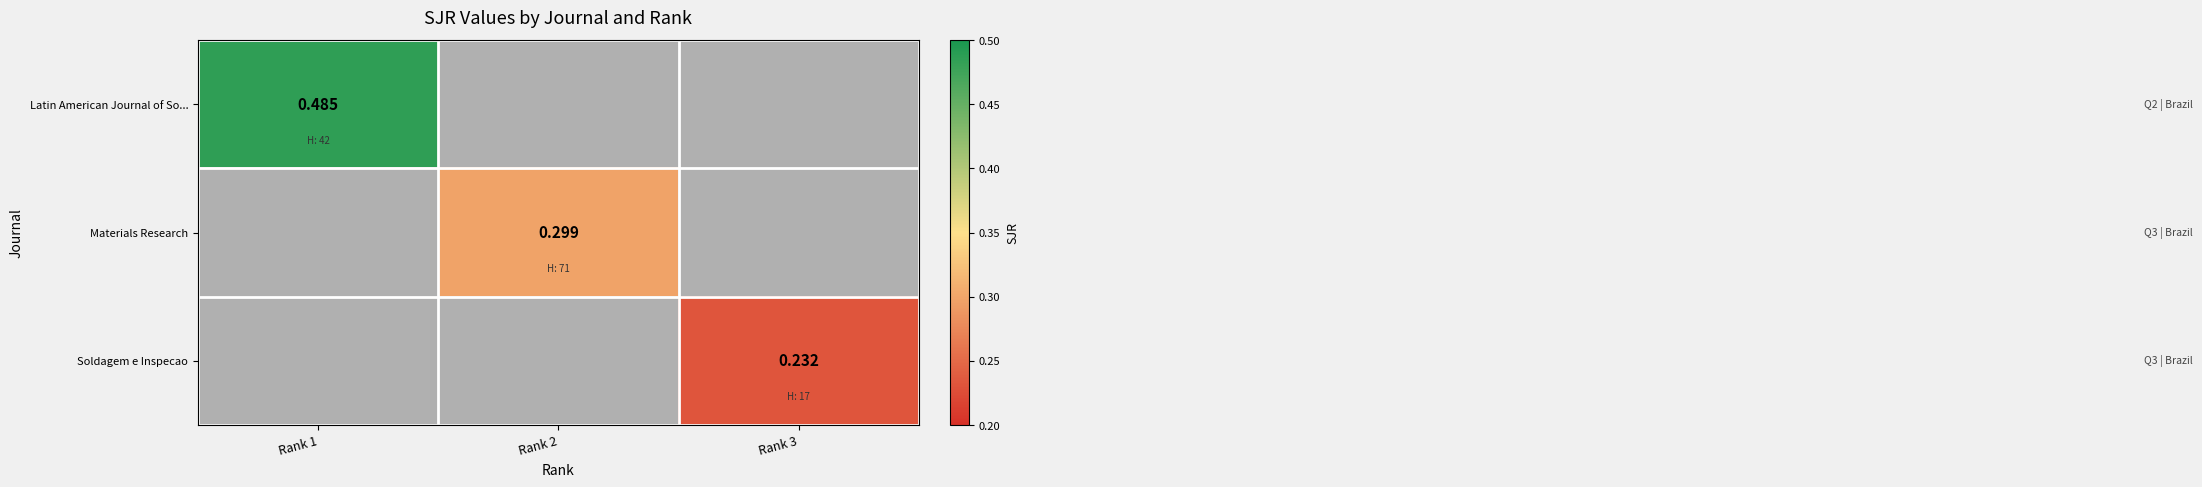

Count the number of categories in the chart.

3